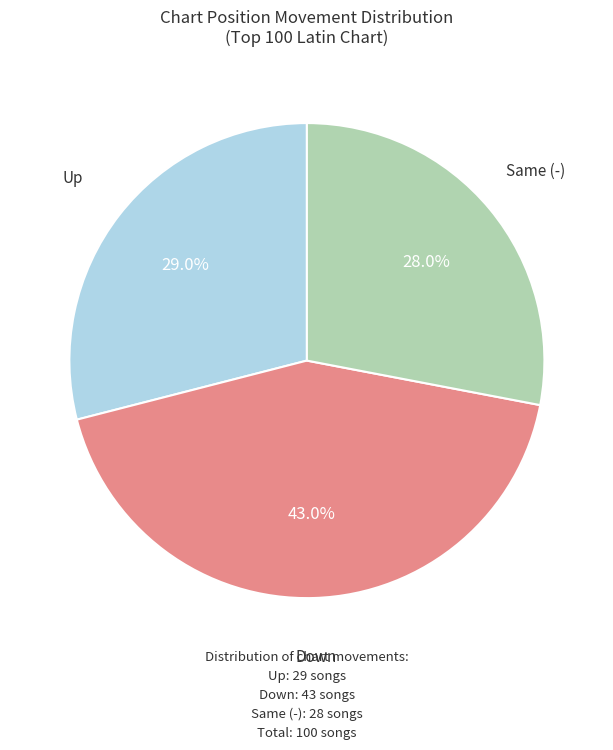

Count the number of slices in the pie.

3